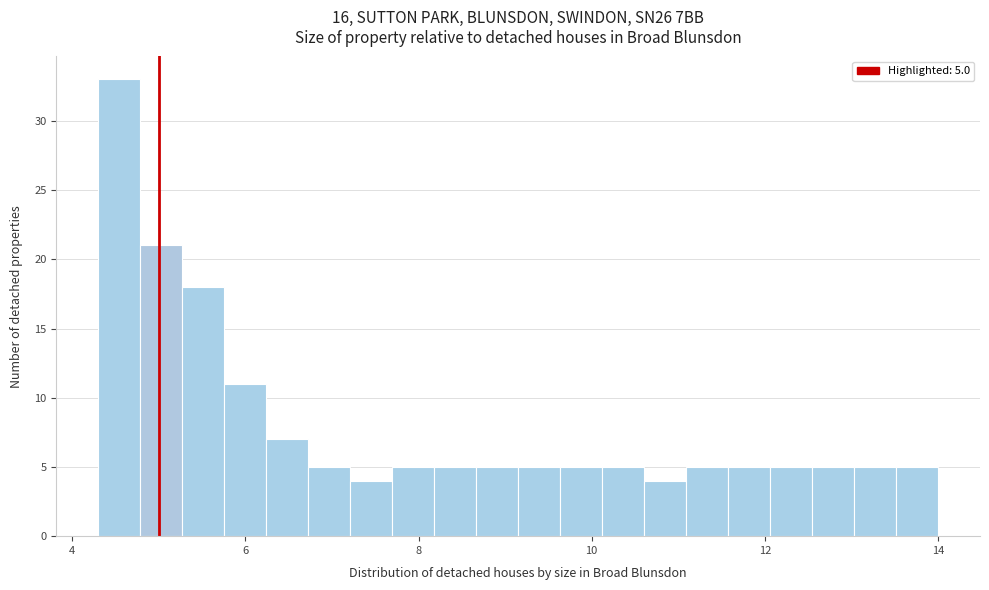

Around what value on the x-axis is the tallest bar? Give the approximate position of its centre, as read against the axis.

4.6